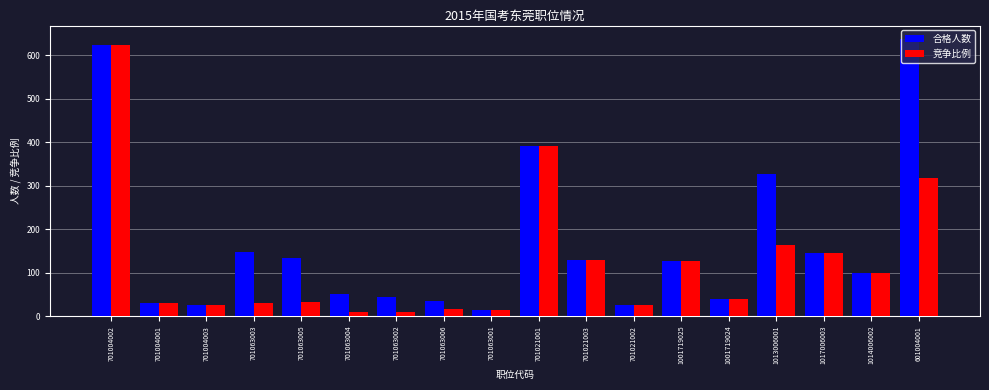

Rank the series by their average value, from highest to lowest.

合格人数, 竞争比例